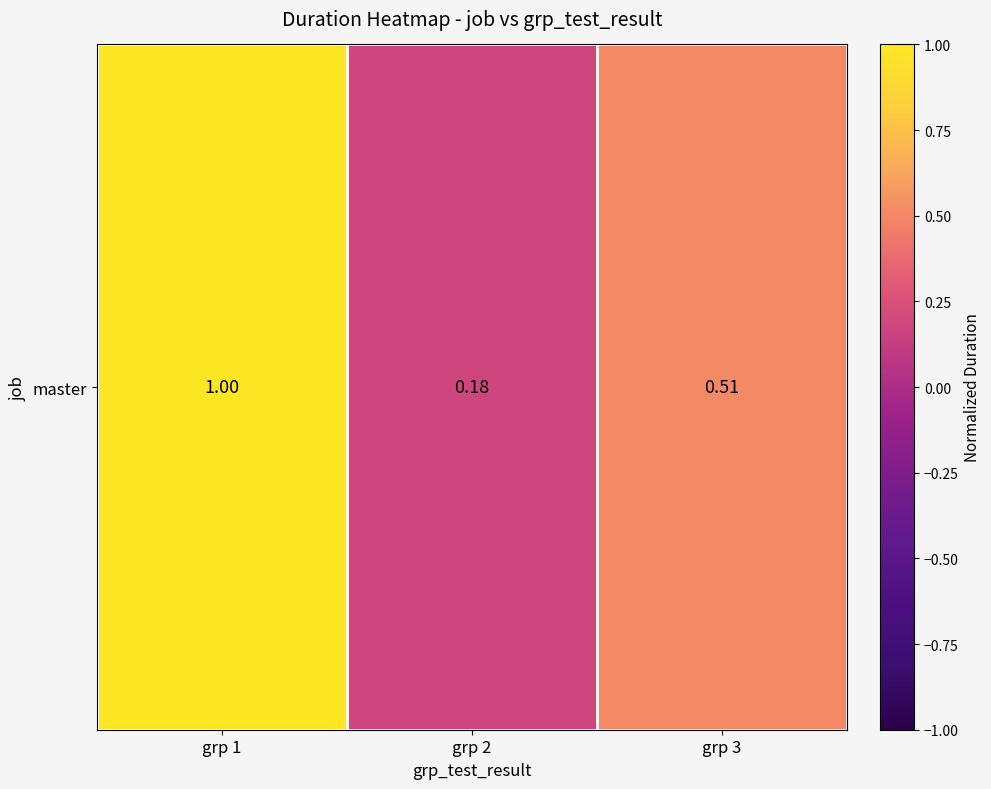

What is the smallest value displayed?

0.2